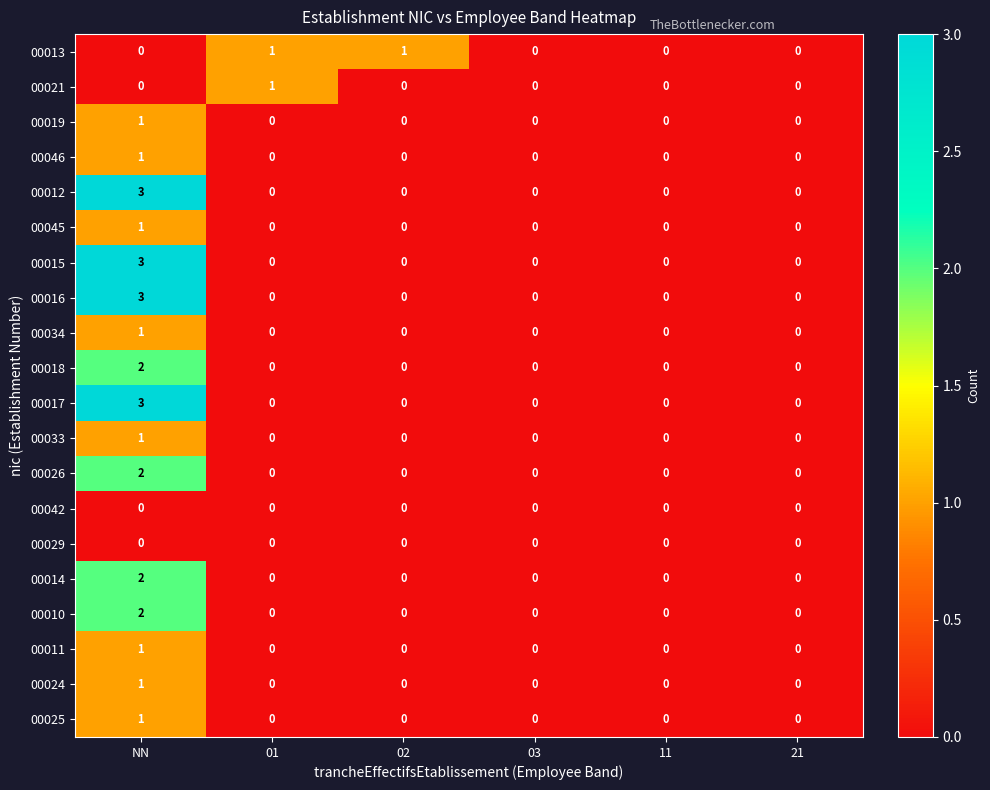

At which category is the sum across all series the highest?

NN